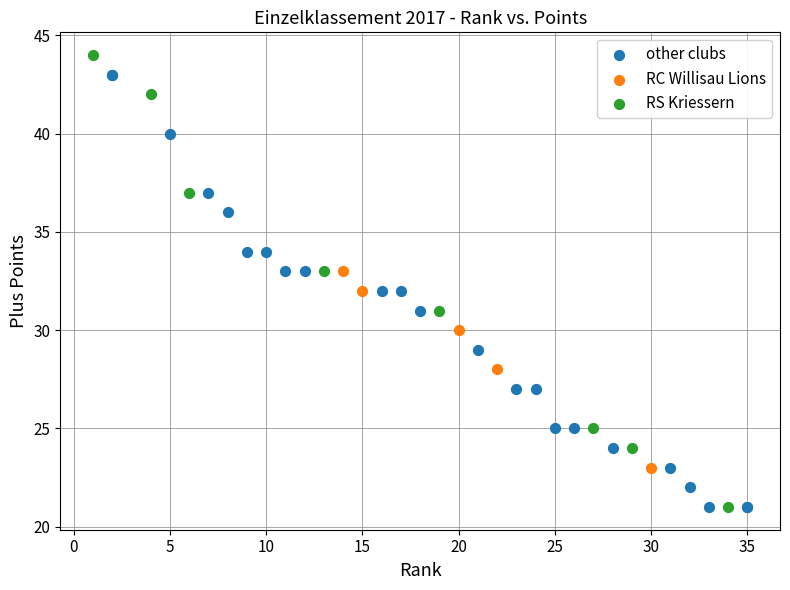

What are all the series names shown in the legend?

other clubs, RC Willisau Lions, RS Kriessern